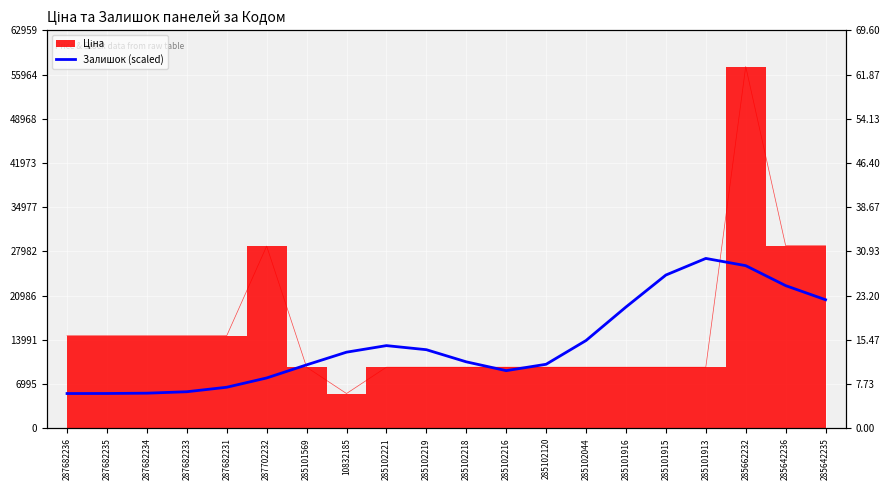

Which label corresponds to the smallest value in the chart?

287682236